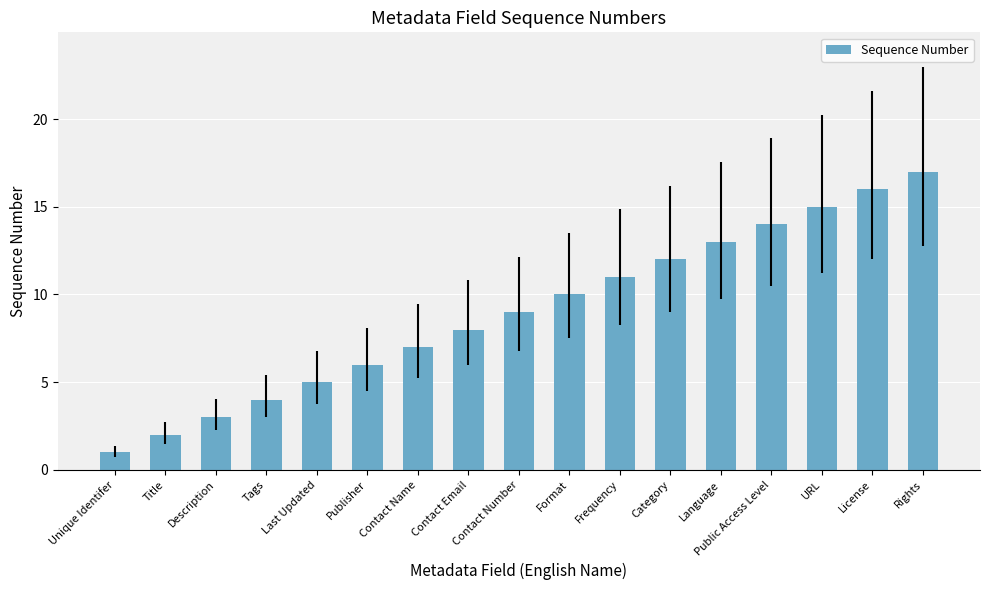

Reading left to right, what are all the values shown in this chart?

Unique Identifer=1	Title=2	Description=3	Tags=4	Last Updated=5	Publisher=6	Contact Name=7	Contact Email=8	Contact Number=9	Format=10	Frequency=11	Category=12	Language=13	Public Access Level=14	URL=15	License=16	Rights=17